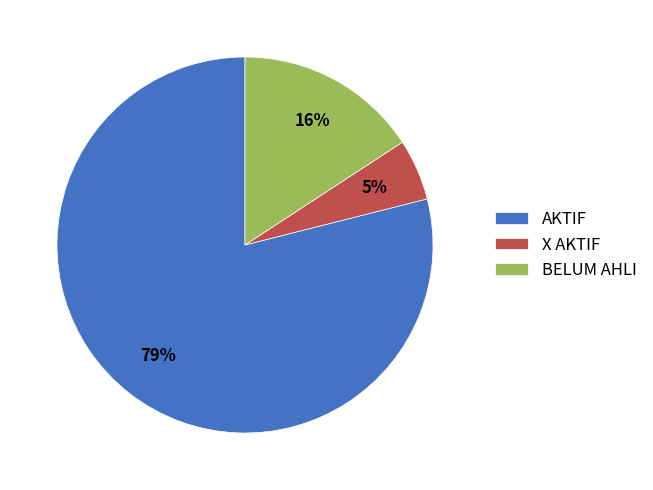

Is it true that X AKTIF is 1% of the pie?

False